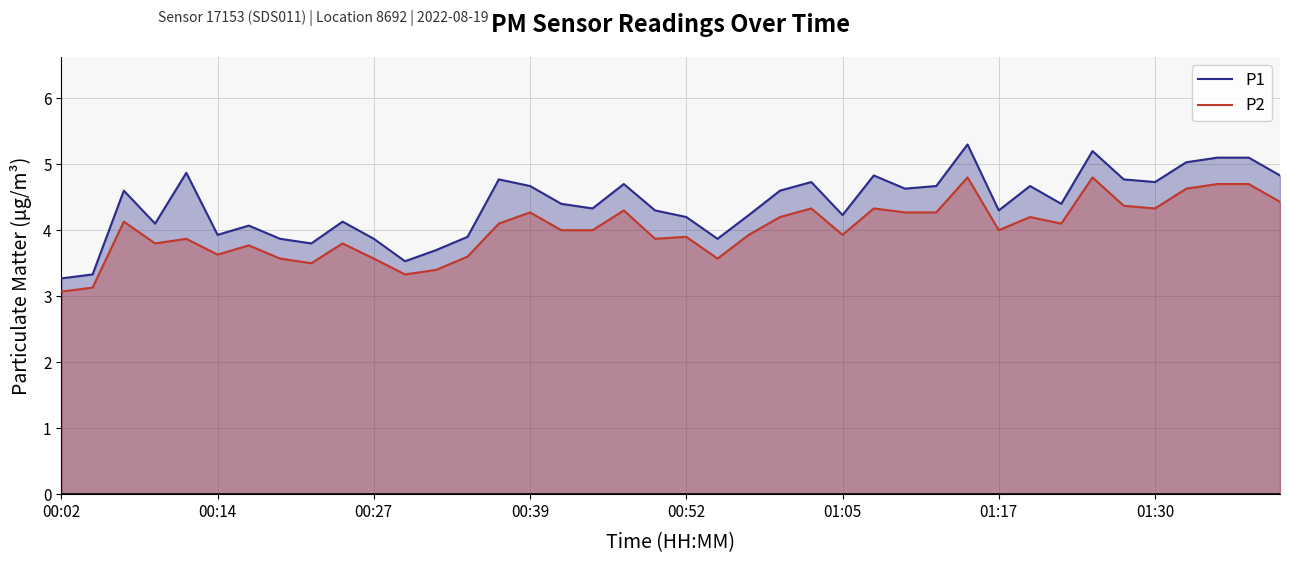

Rank the series by their average value, from highest to lowest.

P1, P2